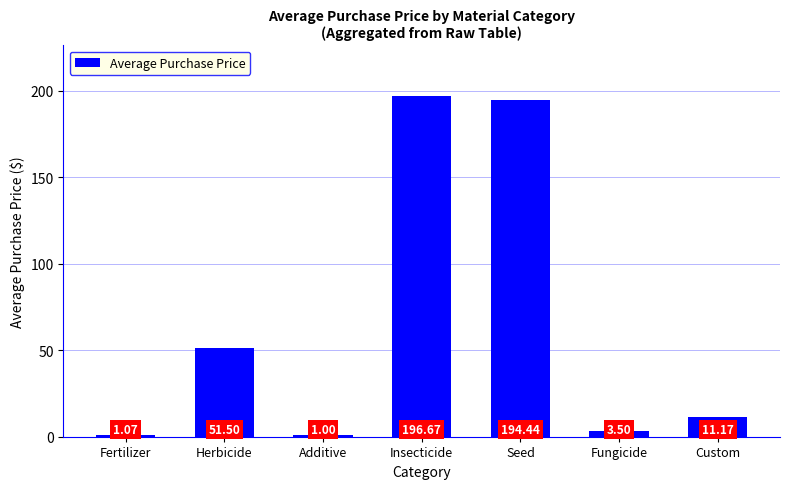

Does the chart contain stacked bars?

No